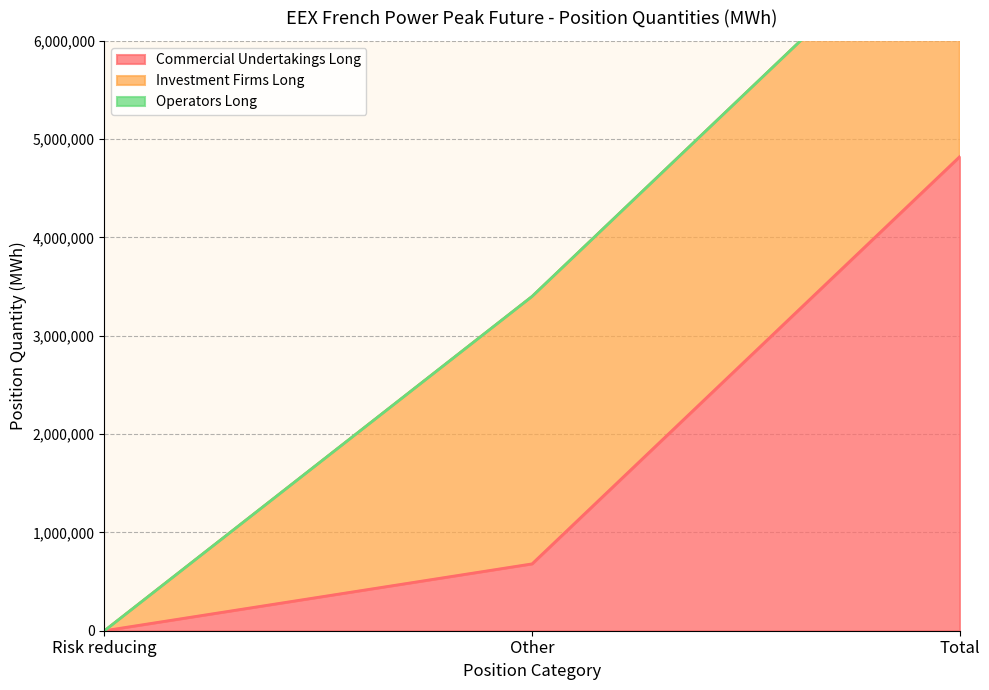

Rank the categories by Operators Long value from lowest to highest.

Risk reducing, Other, Total